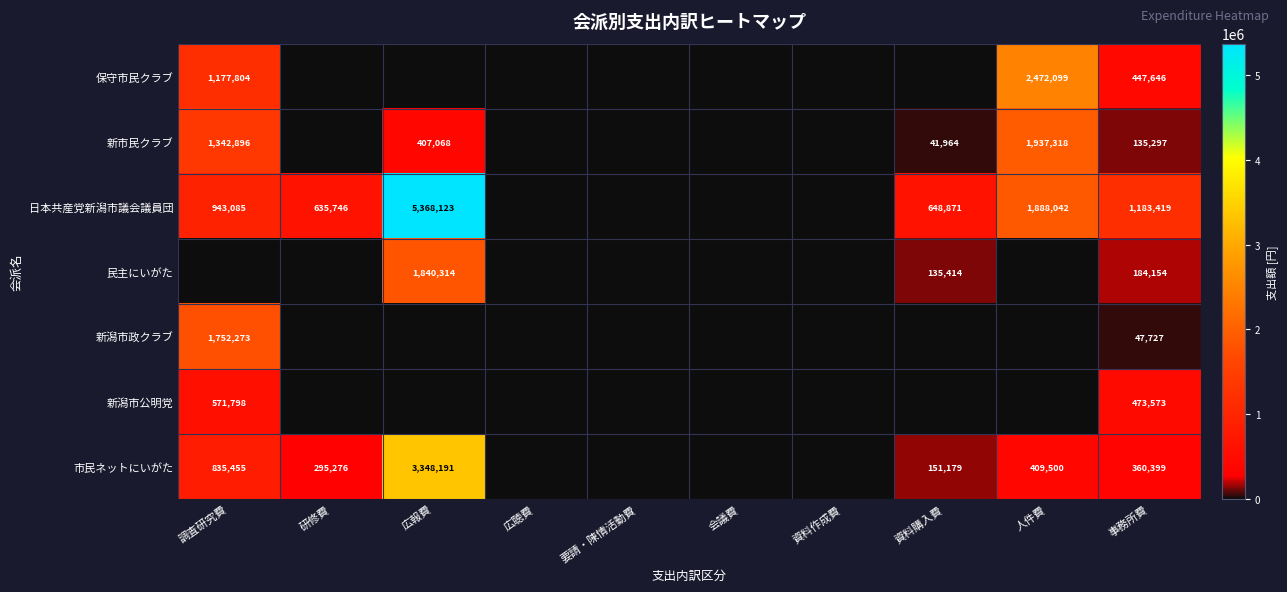

What is the total value across all series at 調査研究費?

6623311